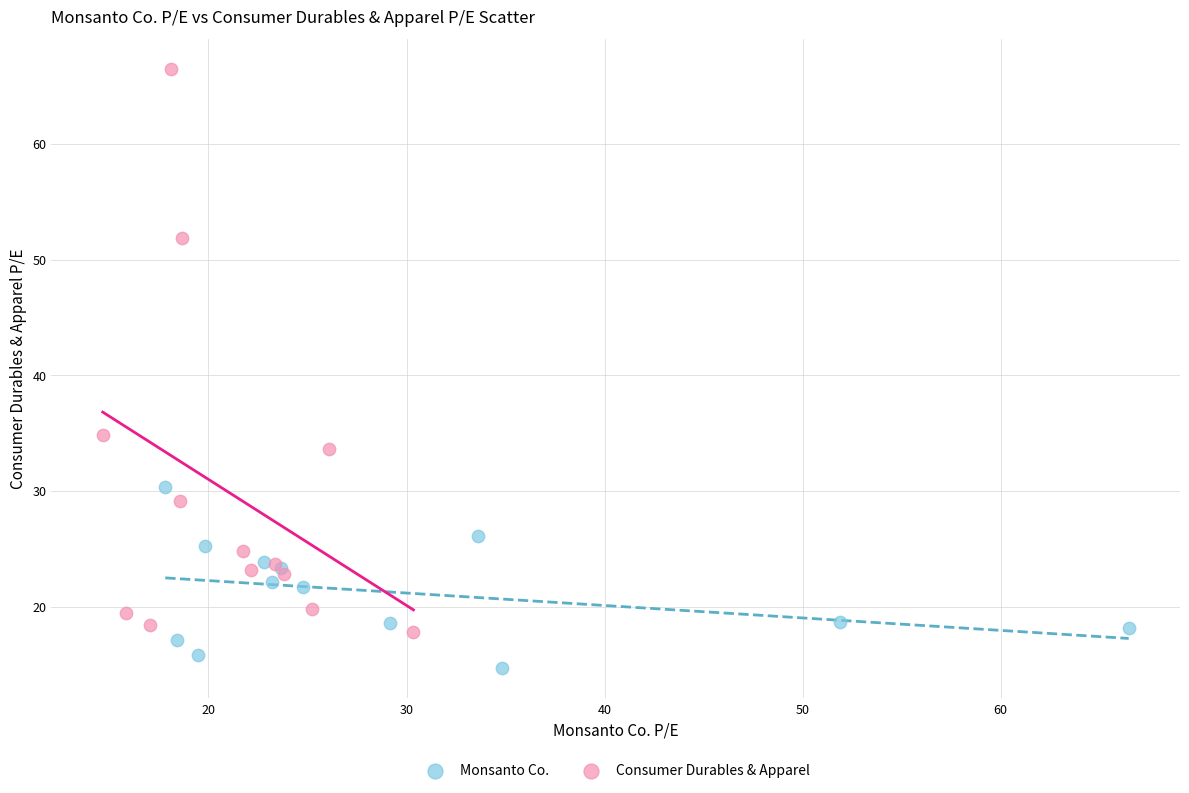

Which series contains the lowest Y value?

Monsanto Co.